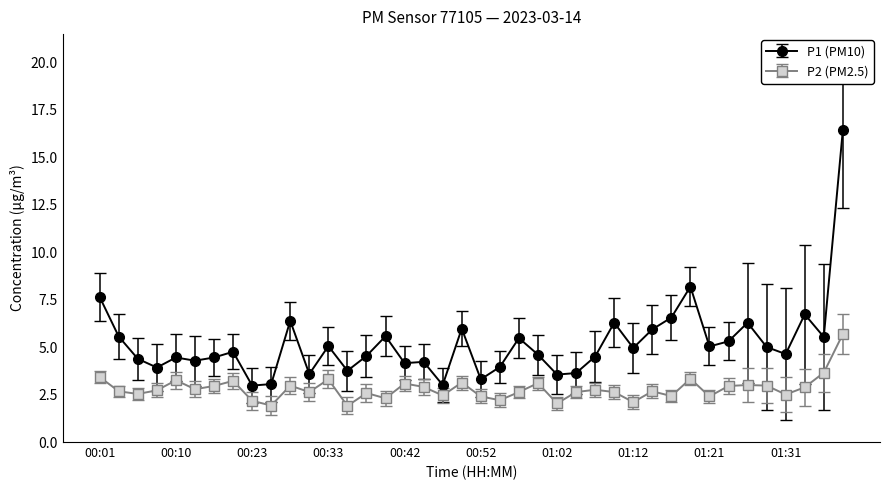

True or false: P1 (PM10) and P2 (PM2.5) cross at least once.

False